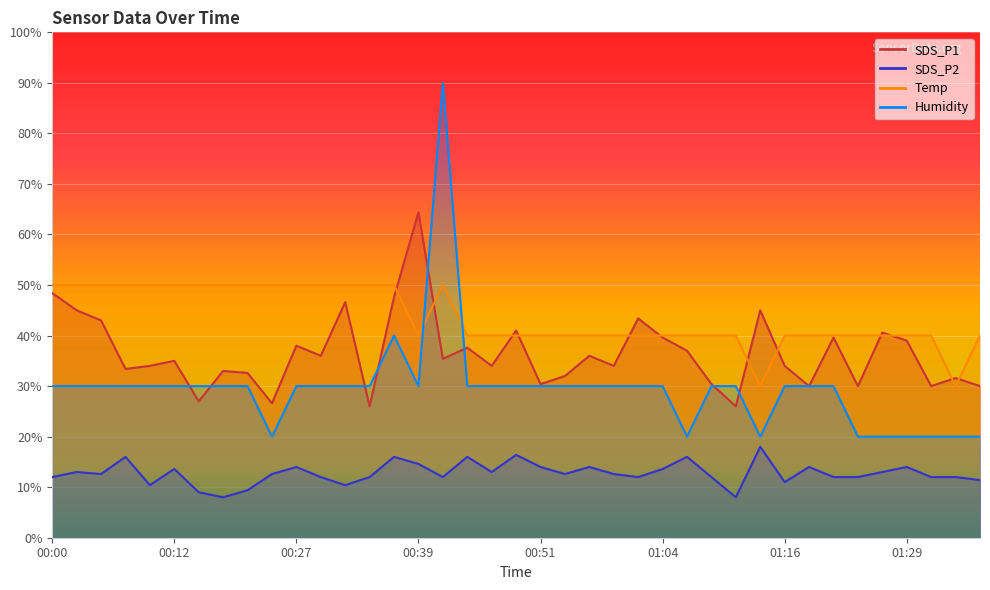

The value of SDS_P1 at 00:59 is 23.2. True or false?

False